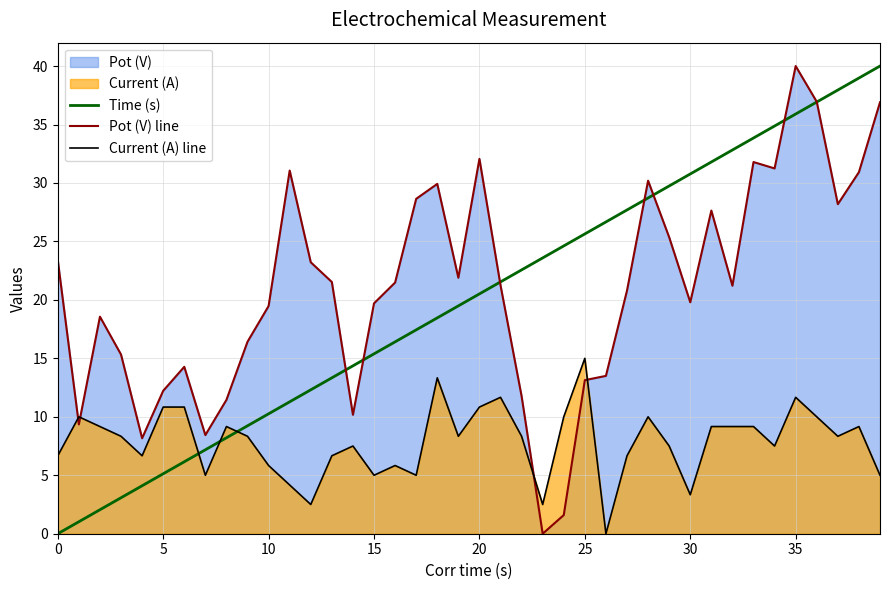

What is the sum of all Current (A) line values?

314.2